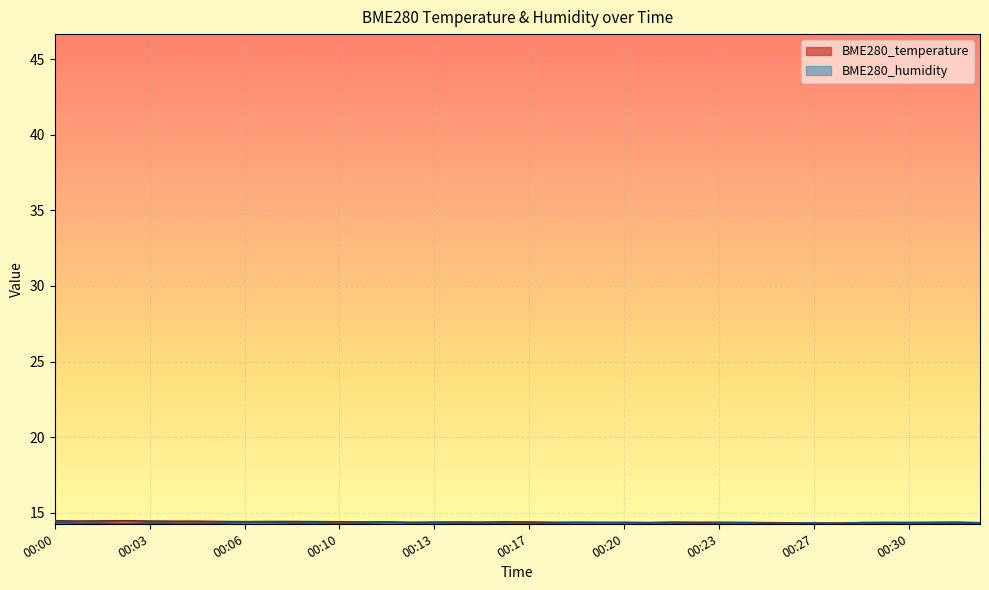

Where do BME280_humidity and BME280_temperature first cross each other?

00:26 and 00:27